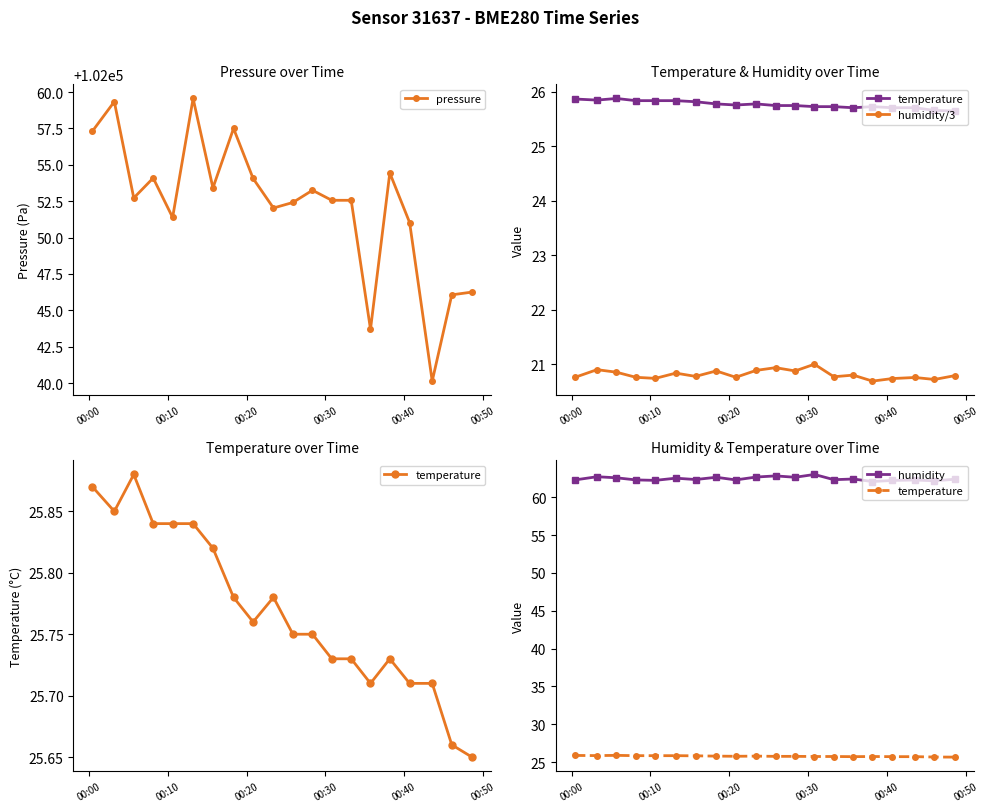

What are all the series names shown in the legend?

pressure, temperature, humidity/3, humidity